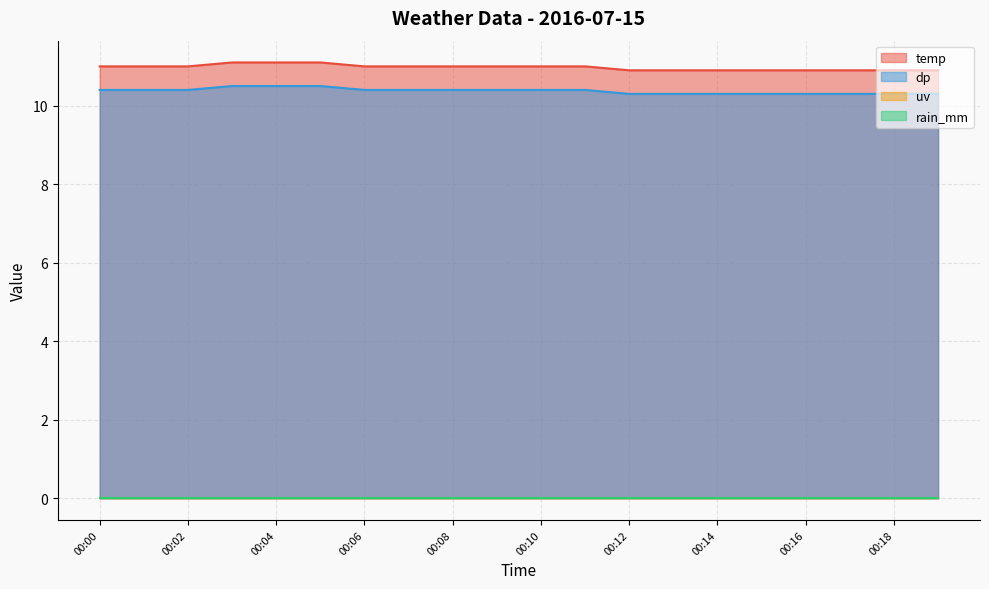

What is the greatest value displayed?

11.1